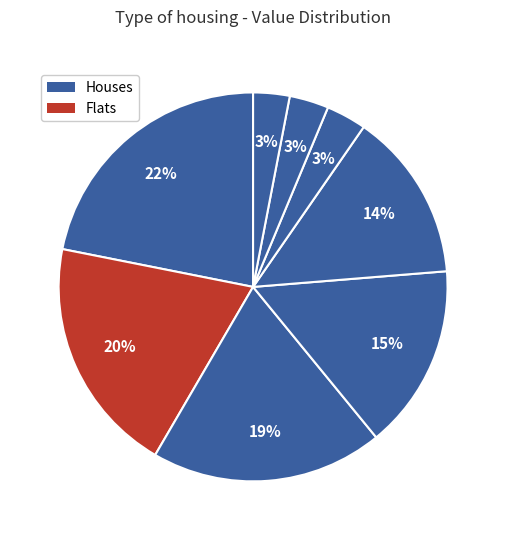

Count the number of slices in the pie.

8